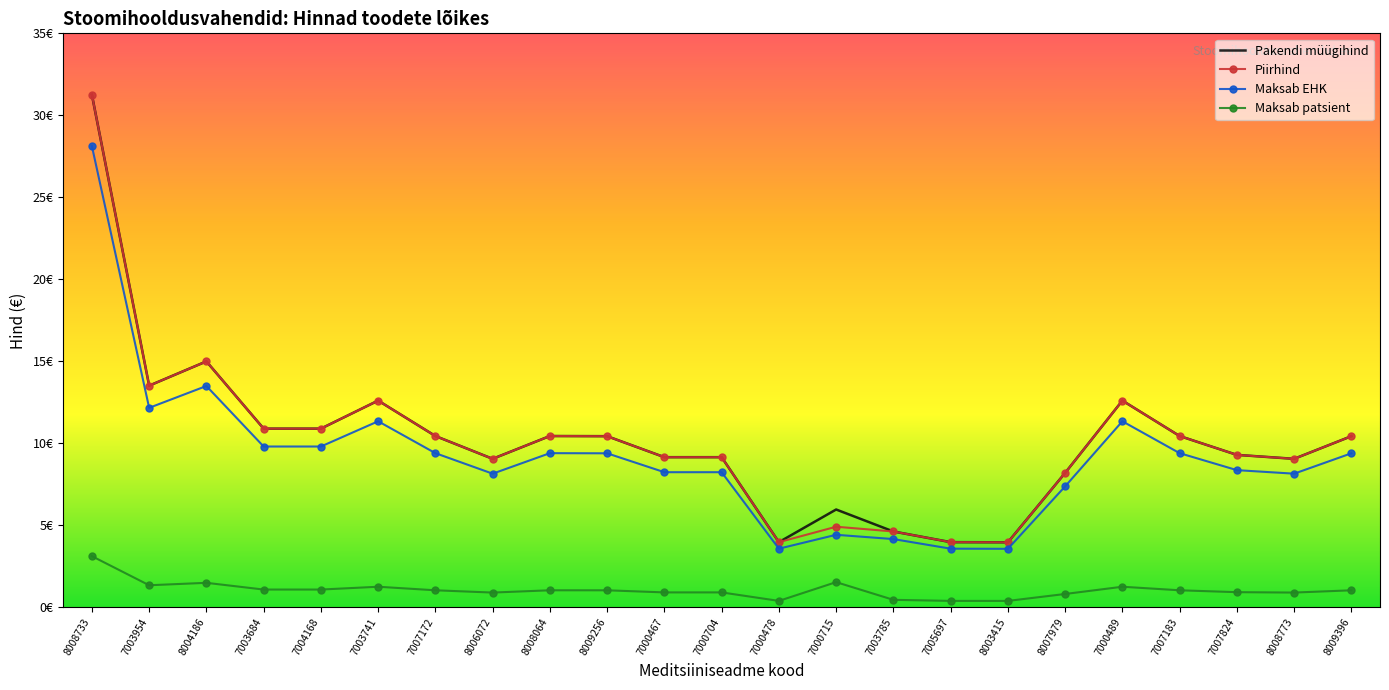

True or false: Maksab patsient and Pakendi müügihind cross at least once.

False